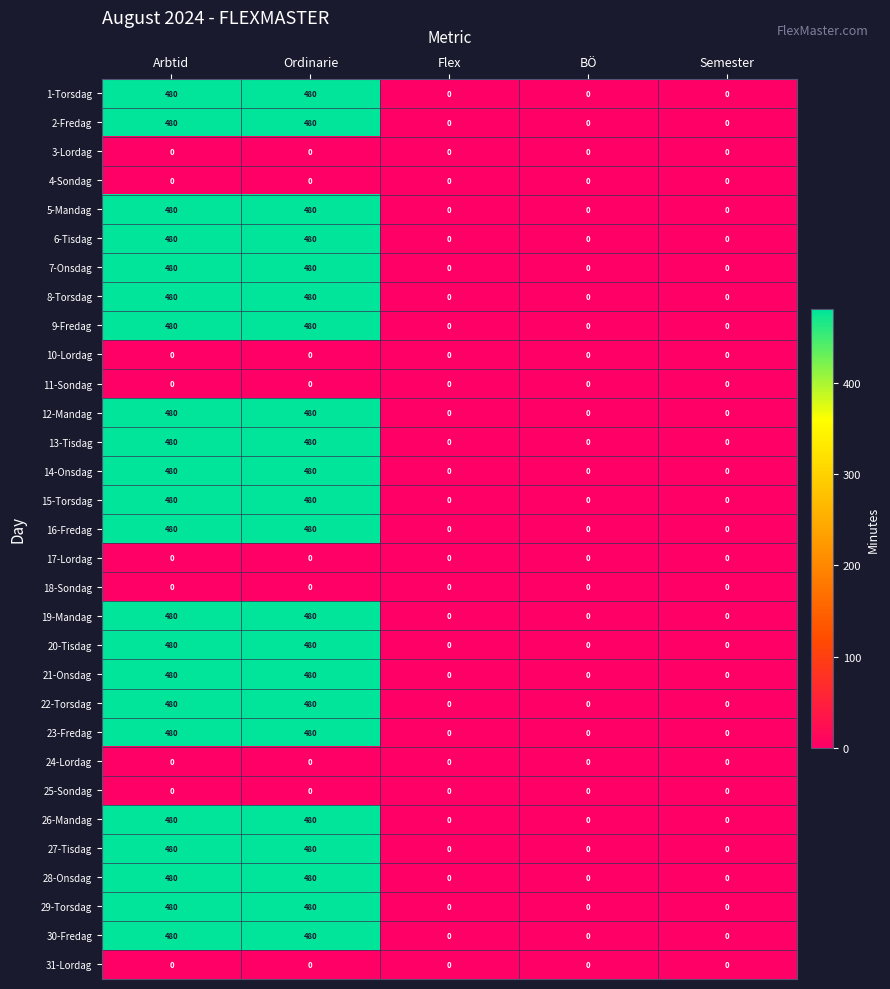

What is the maximum value shown in the chart?

480